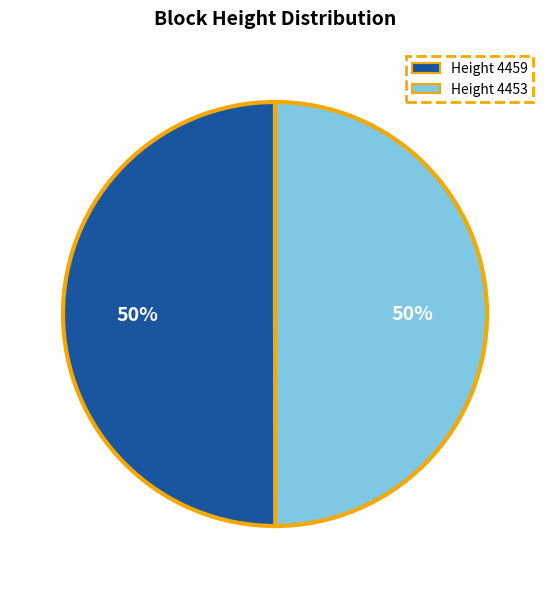

To the nearest percent, what is the average slice percentage?

50%